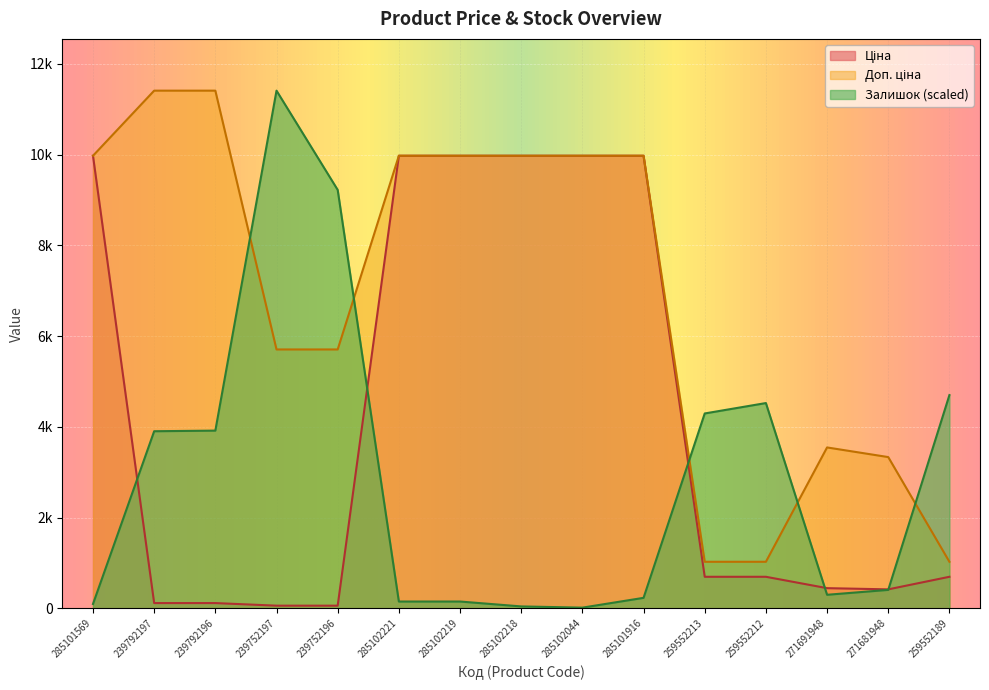

What is the lowest value of the Доп. ціна series?

1024.6